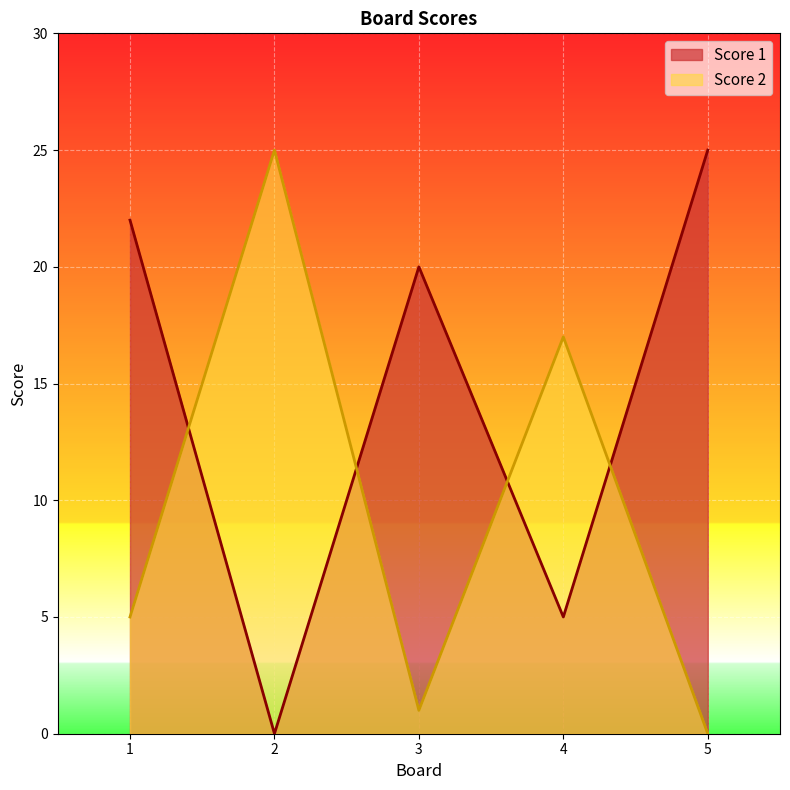

How many values in Score 2 are above zero?

4